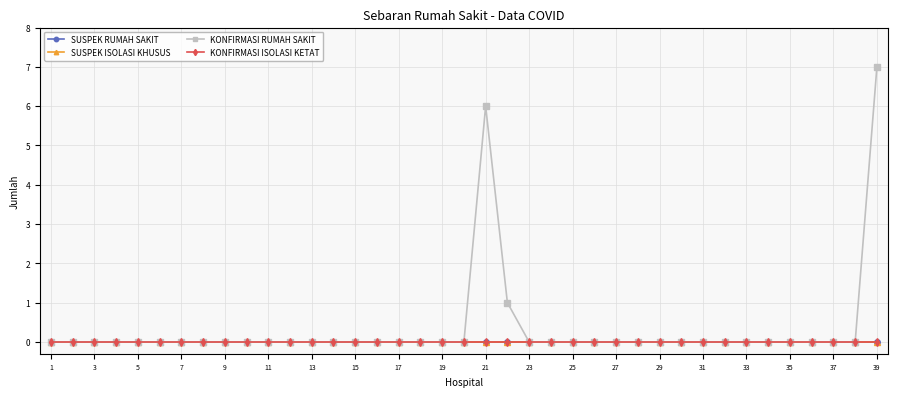

True or false: SUSPEK RUMAH SAKIT and KONFIRMASI ISOLASI KETAT intersect in this chart.

False